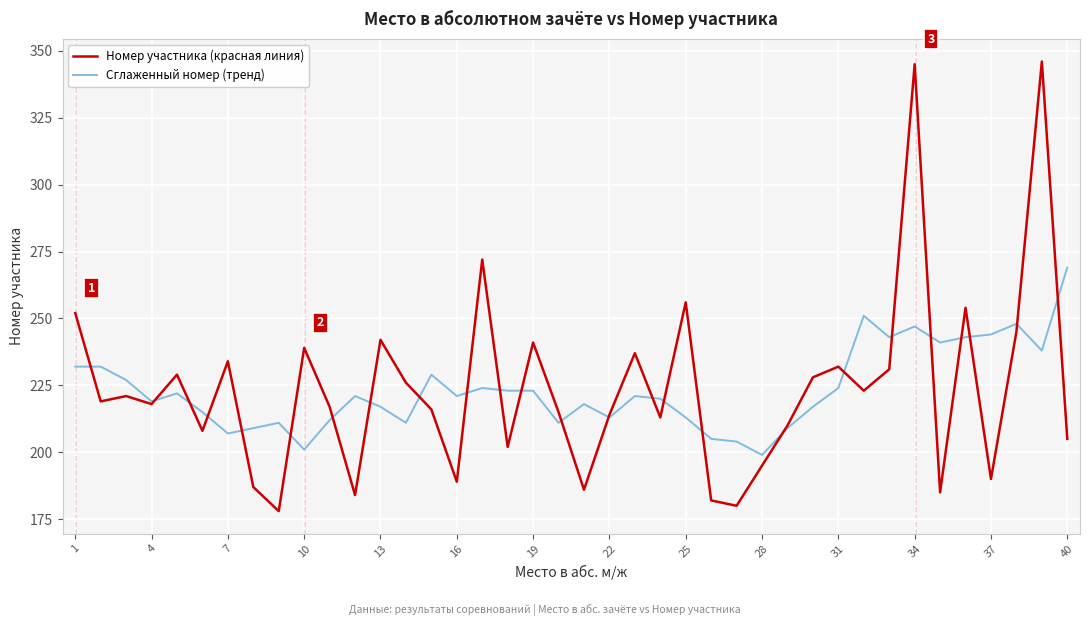

Reading left to right, extract all data points from this chart.

Номер участника (красная линия): 252	219	221	218	229	208	234	187	178	239	217	184	242	226	216	189	272	202	241	215	186	214	237	213	256	182	180	195	210	228	232	223	231	345	185	254	190	245	346	205
Сглаженный номер (тренд): 232	232	227	219	222	215	207	209	211	201	212	221	217	211	229	221	224	223	223	211	218	213	221	220	213	205	204	199	209	217	224	251	243	247	241	243	244	248	238	269